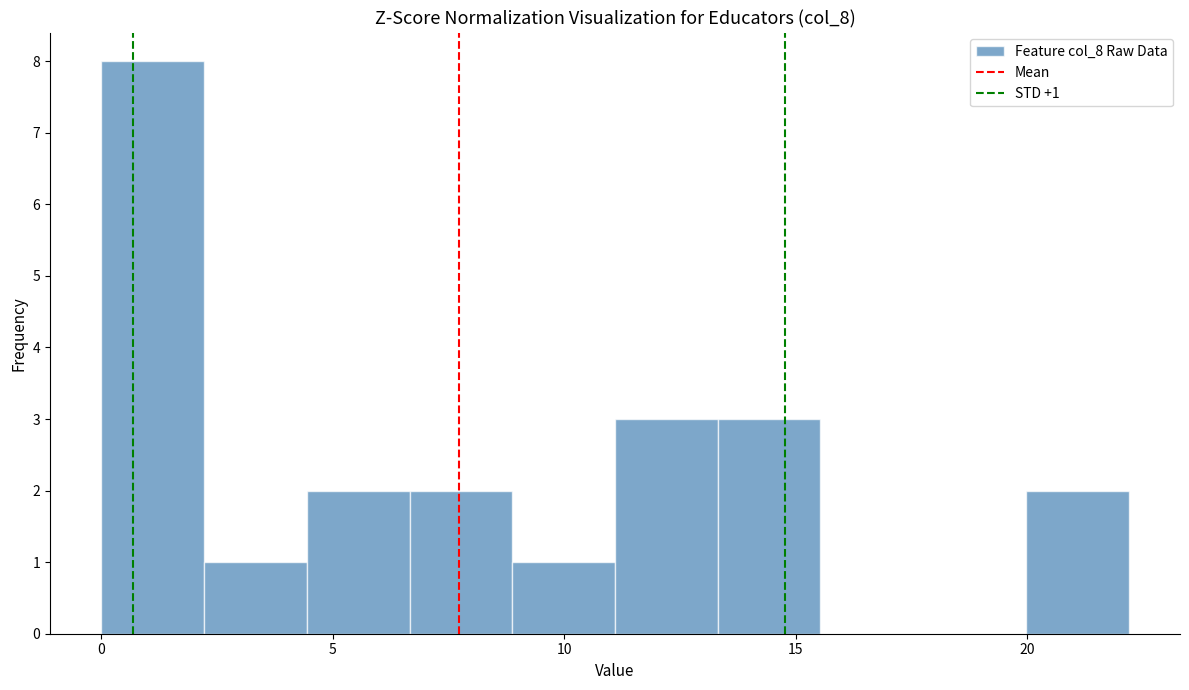

Which range on the x-axis has the tallest bar?

0.0 to 2.0